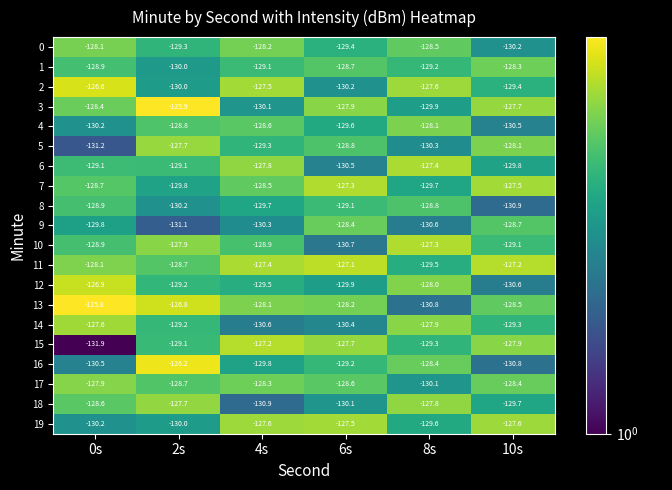

Which category has the highest value across all series?

0s